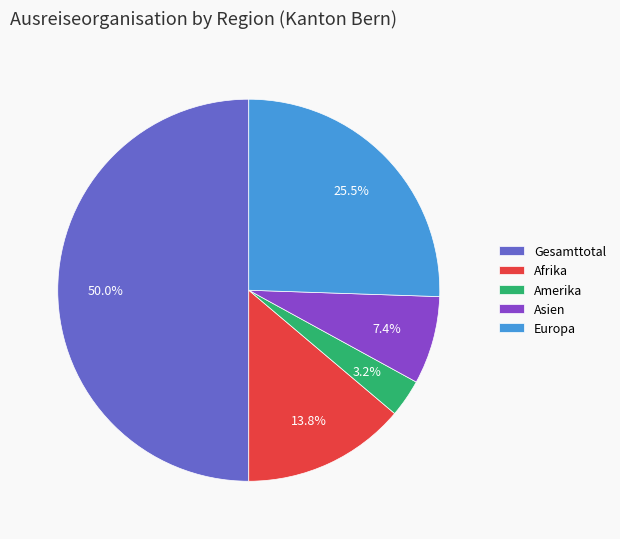

What percentage is the Amerika slice, to the nearest percent?

3%